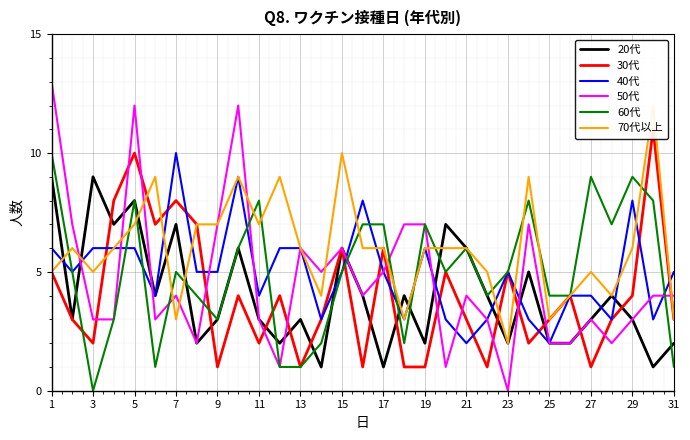

Which category has the lowest value in the 60代 series?

3